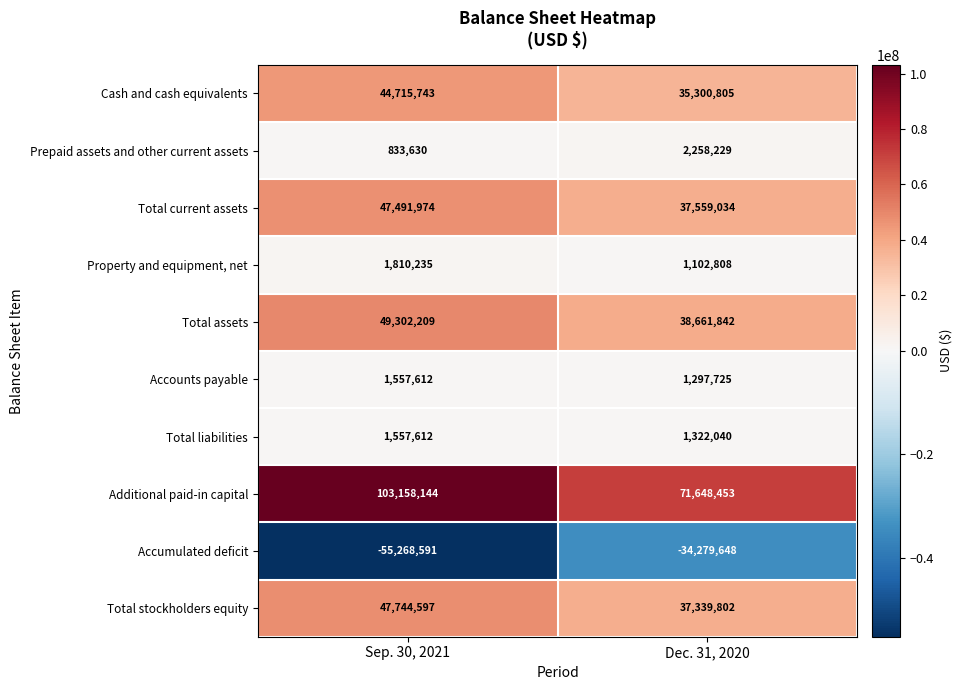

What is the difference between the highest and lowest values at Sep. 30, 2021?

158426735